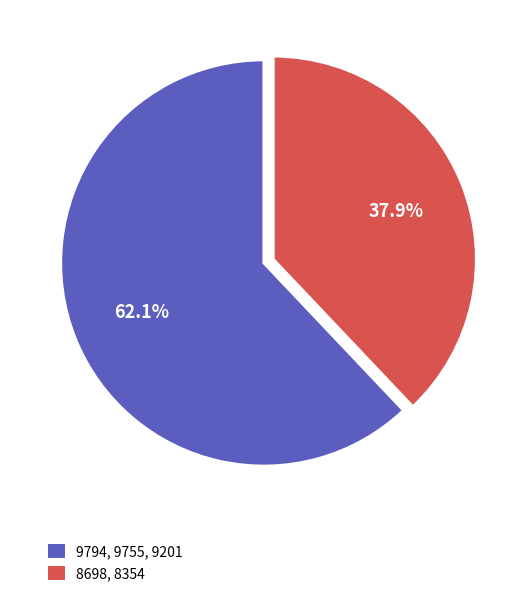

Which slice is the smallest?

8698, 8354